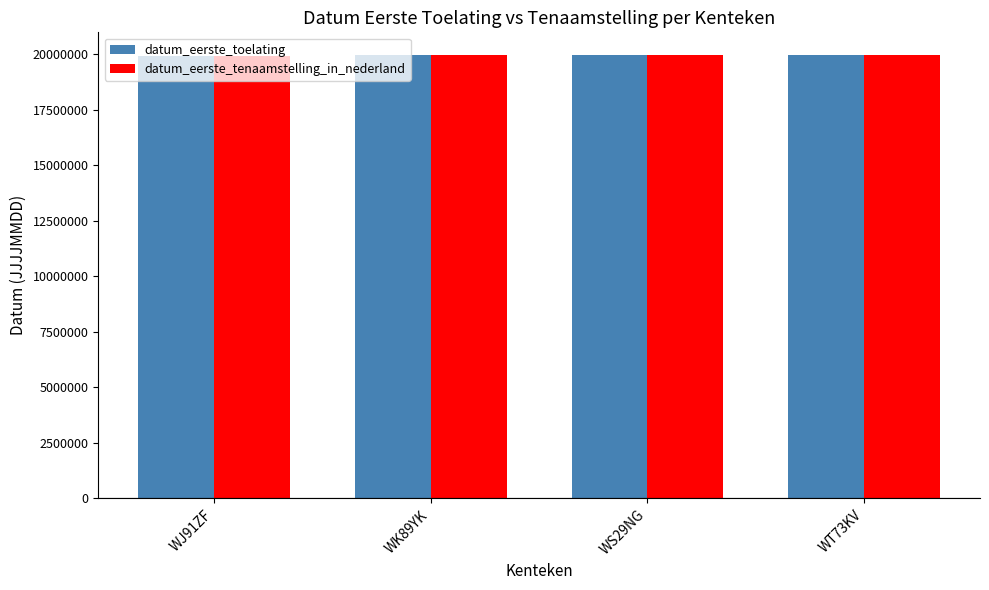

What is the sum of the datum_eerste_toelating values at WS29NG and WK89YK?

39911010